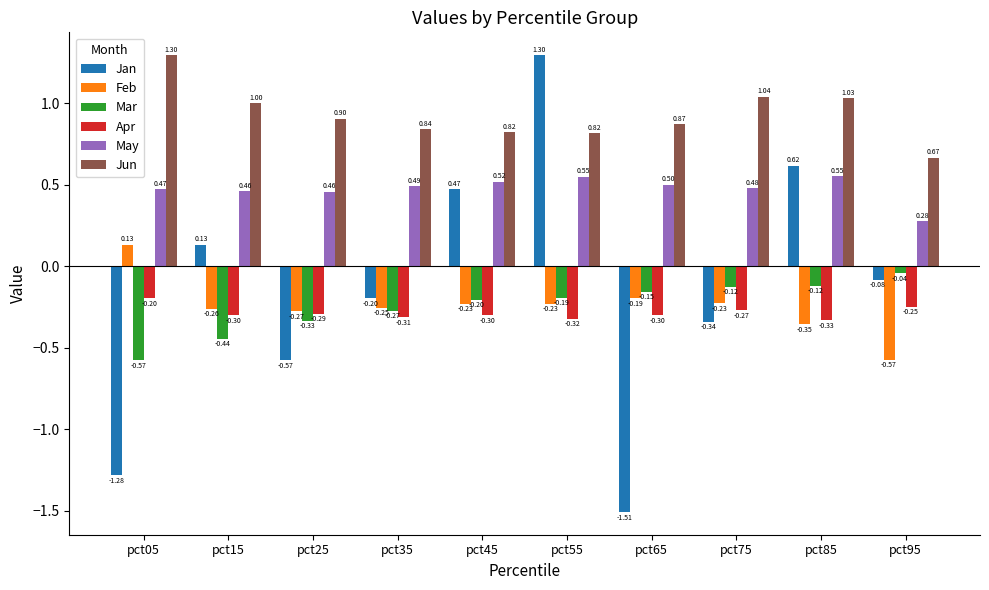

The value of Mar at pct25 is -0.3. True or false?

True